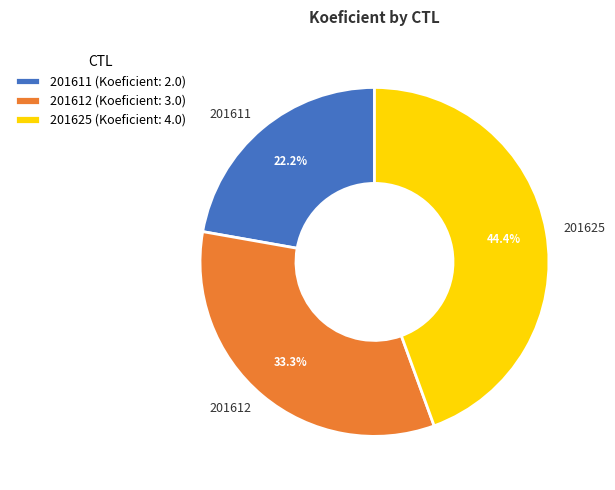

Rank the categories by value from highest to lowest.

201625, 201612, 201611